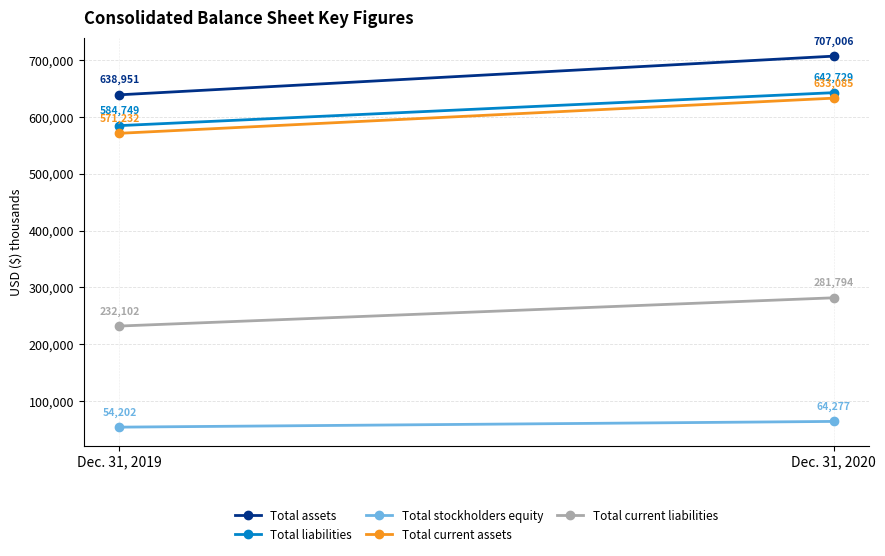

At which category is the sum across all series the highest?

Dec. 31, 2020